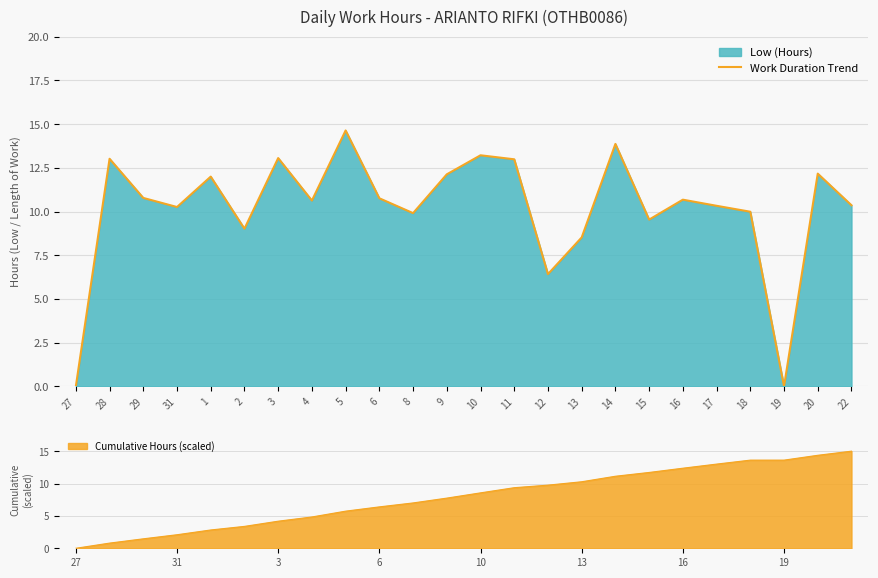

Does the chart have visible grid lines?

Yes